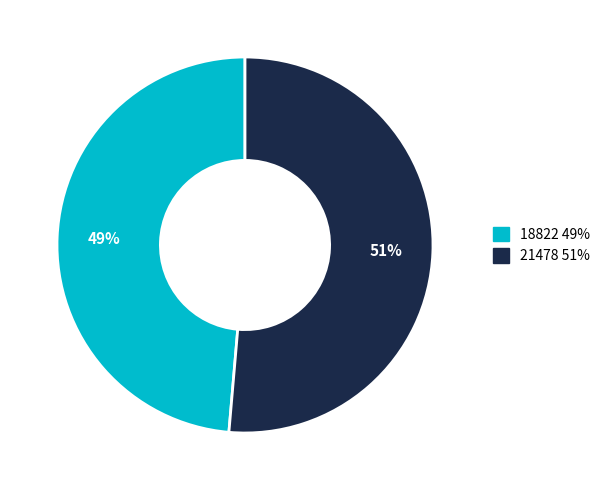

To the nearest percent, what is the combined percentage of 21478 and 18822?

100%